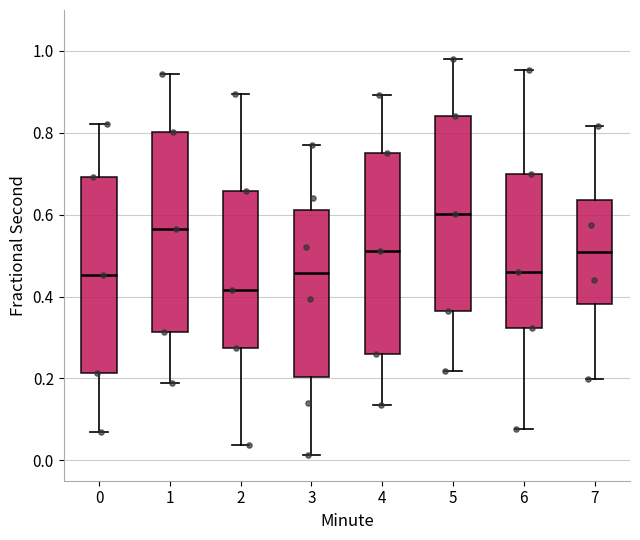

Reading left to right, transcribe this box plot: for each box, give where its median line is, the range the box spans, and where its two whiskers end, as read against the y-axis. The values are not printed on the chart, so give them approximately, as read against the axis.

0: median 0.46, box 0.22 to 0.70, whiskers 0.06 to 0.82
1: median 0.56, box 0.32 to 0.80, whiskers 0.18 to 0.94
2: median 0.42, box 0.28 to 0.66, whiskers 0.04 to 0.90
3: median 0.46, box 0.20 to 0.62, whiskers 0.02 to 0.76
4: median 0.52, box 0.26 to 0.74, whiskers 0.14 to 0.90
5: median 0.60, box 0.36 to 0.84, whiskers 0.22 to 0.98
6: median 0.46, box 0.32 to 0.70, whiskers 0.08 to 0.96
7: median 0.50, box 0.38 to 0.64, whiskers 0.20 to 0.82